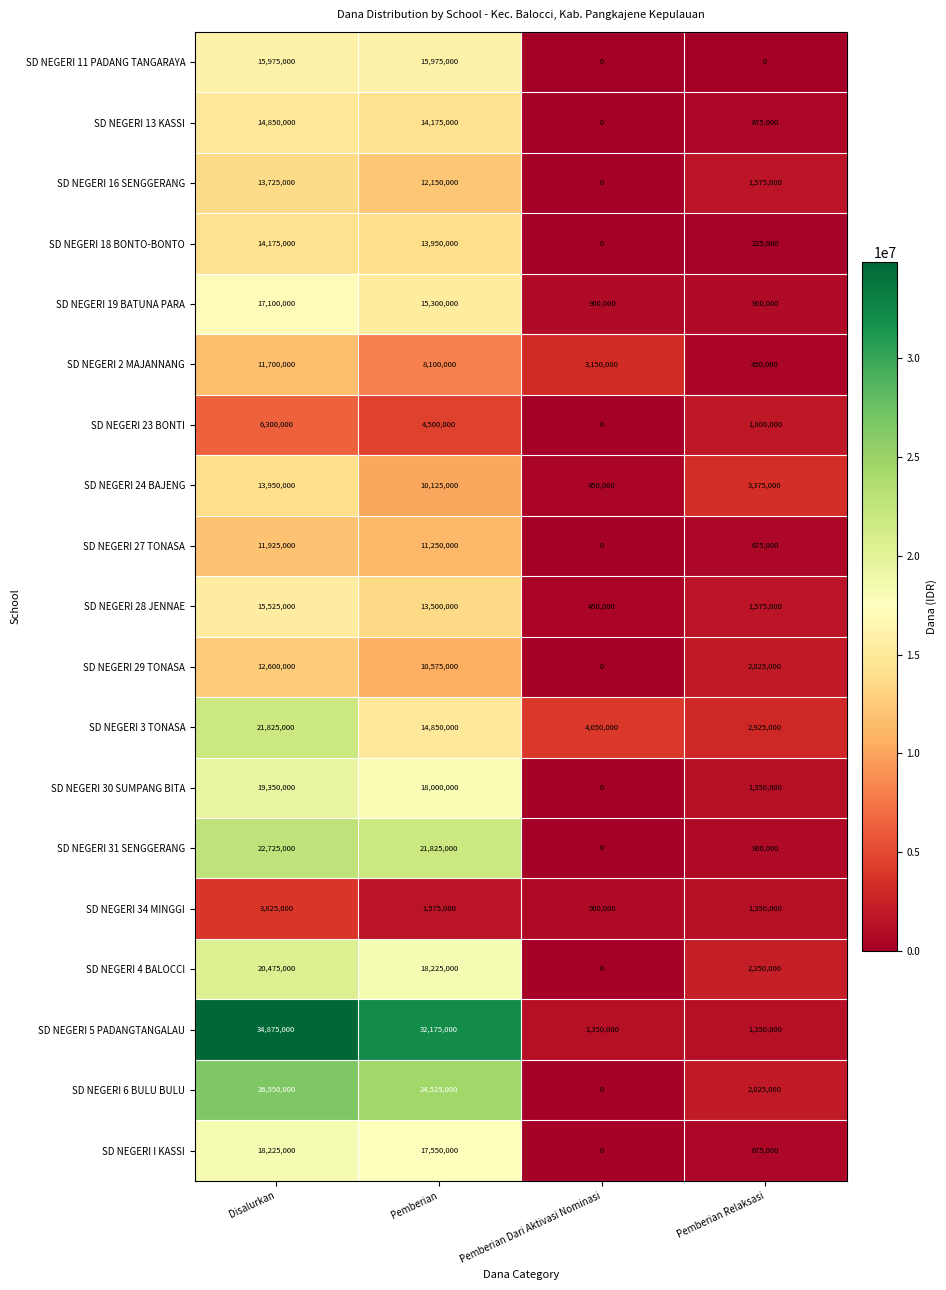

What is the average value of the SD NEGERI 2 MAJANNANG series?

5850000